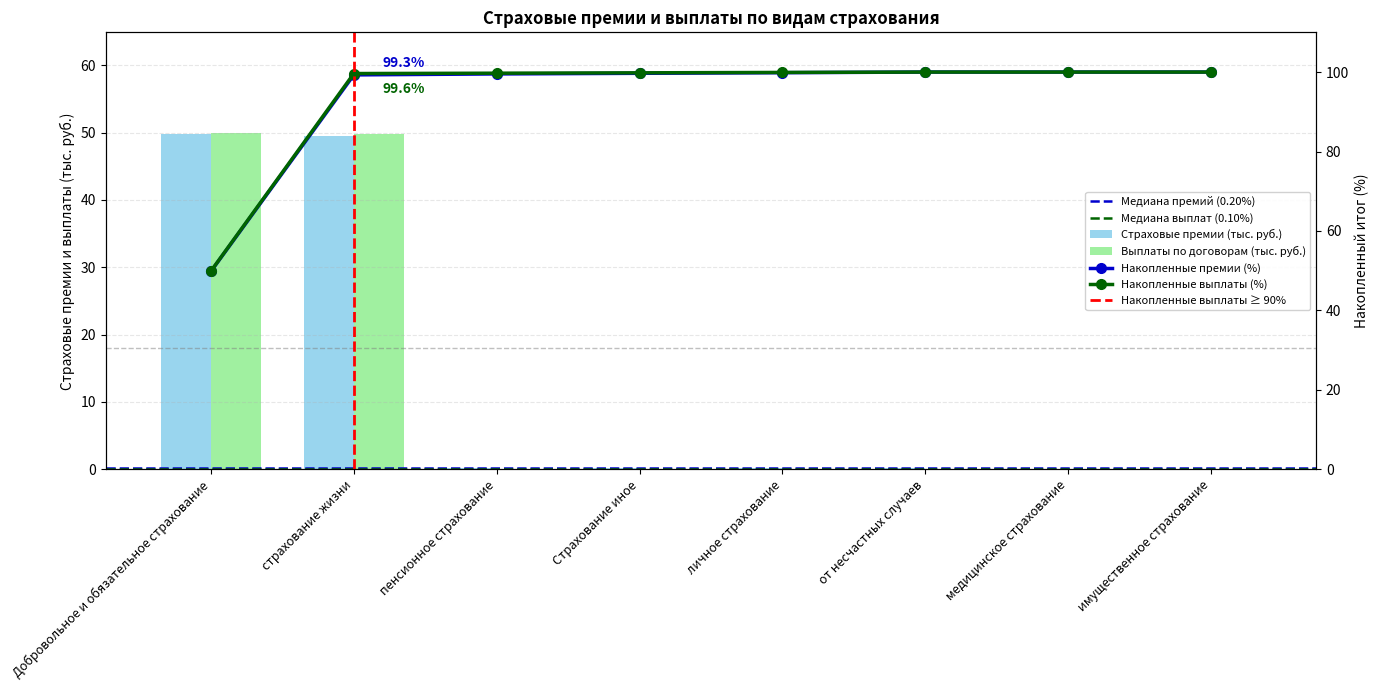

How many data points in Страховые премии (тыс. руб.) are above 0?

6